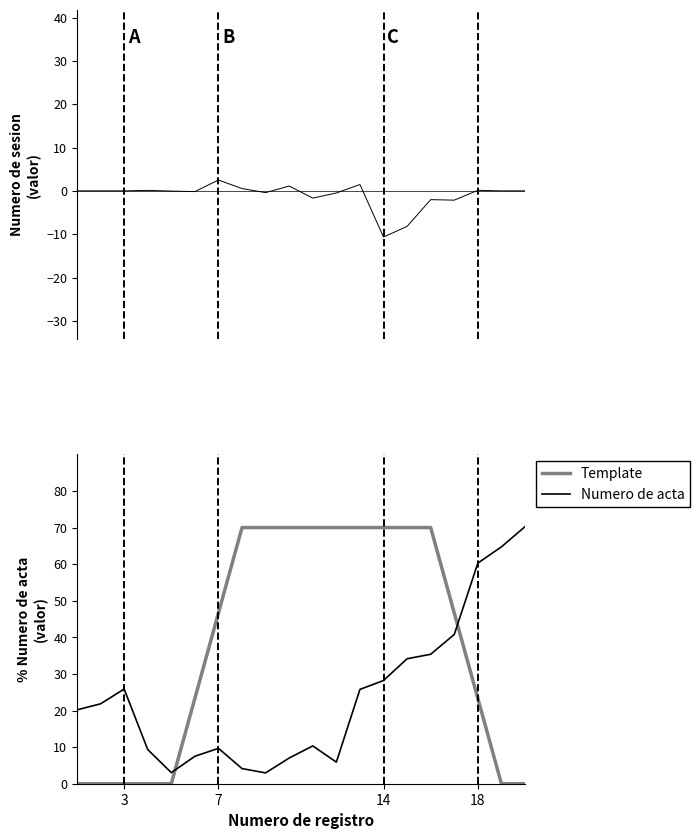

Which series ends up on top after the final intersection of Template and Numero de acta?

Numero de acta